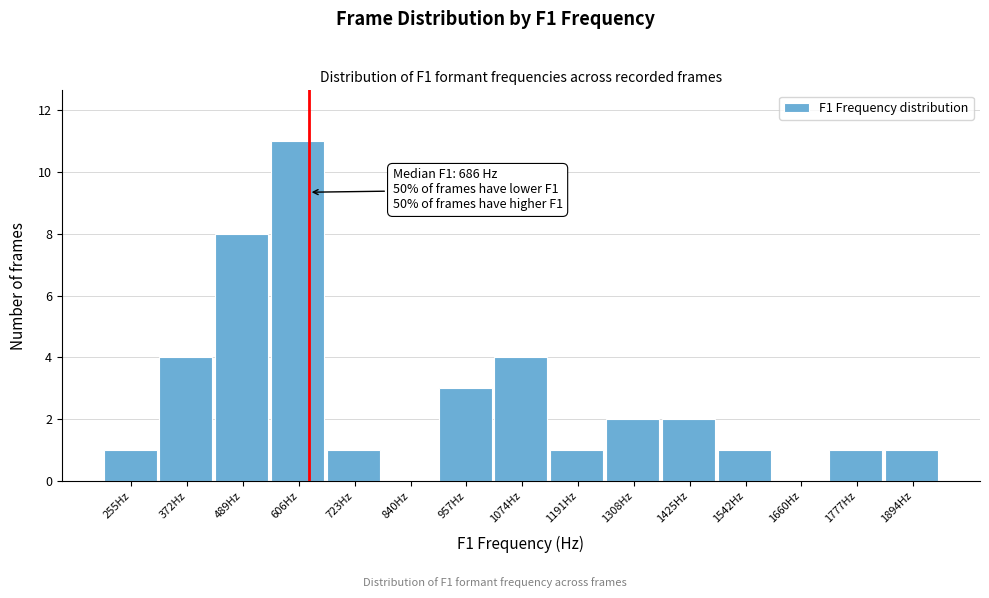

Reading left to right, transcribe all the data shown in this chart.

255Hz=1	372Hz=4	489Hz=8	606Hz=11	723Hz=1	840Hz=0	957Hz=3	1074Hz=4	1191Hz=1	1308Hz=2	1425Hz=2	1542Hz=1	1660Hz=0	1777Hz=1	1894Hz=1